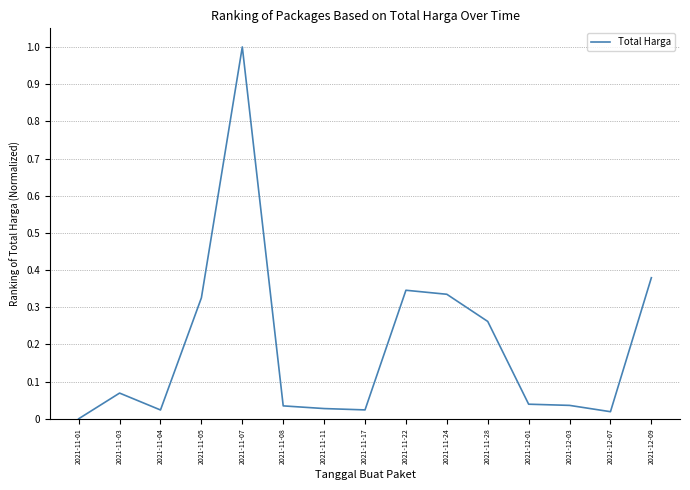

The value at 2021-11-07 is 0.2. True or false?

False